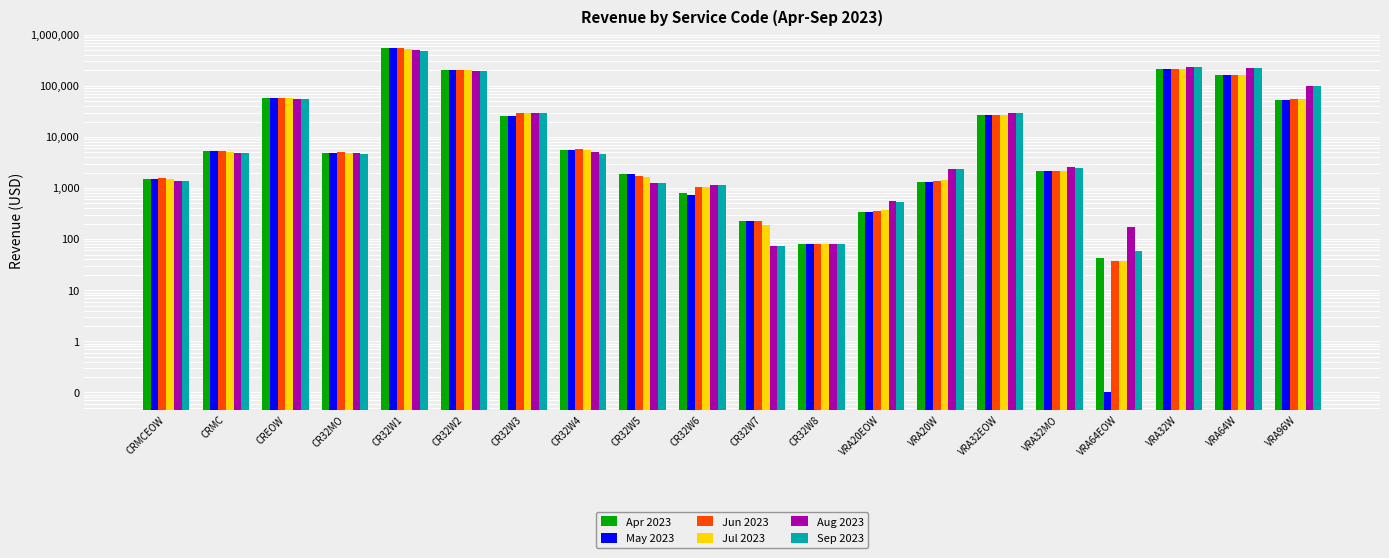

Count the number of categories in the chart.

20